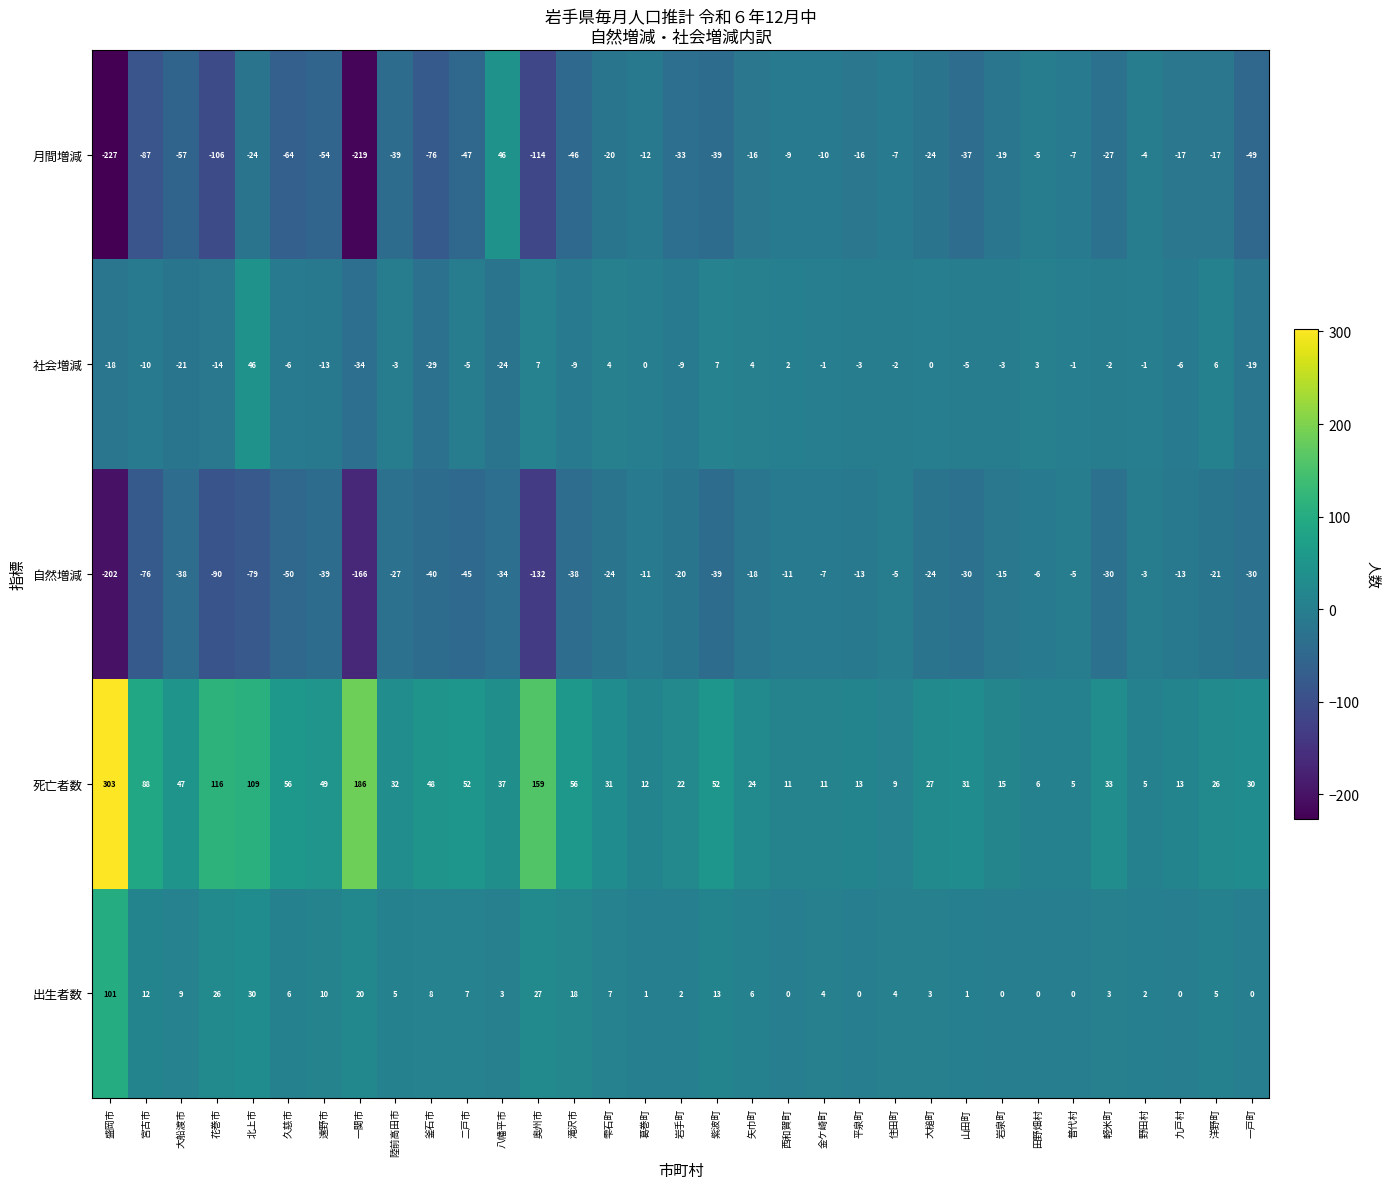

True or false: 出生者数 has a value of 6 at 矢巾町.

True